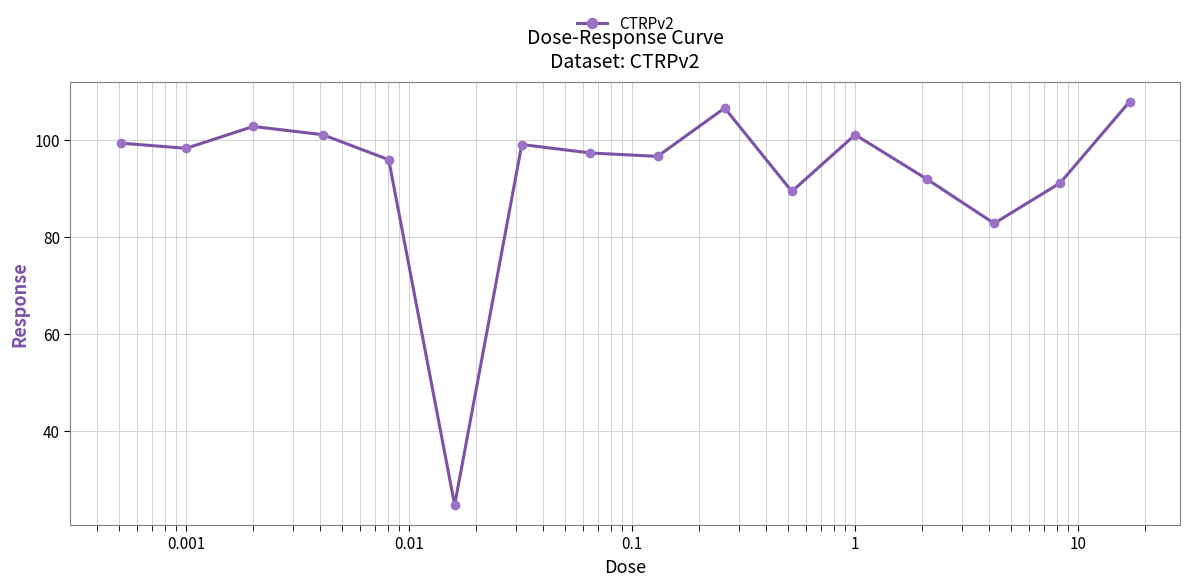

What is the value of the 11th point from the left?

89.3